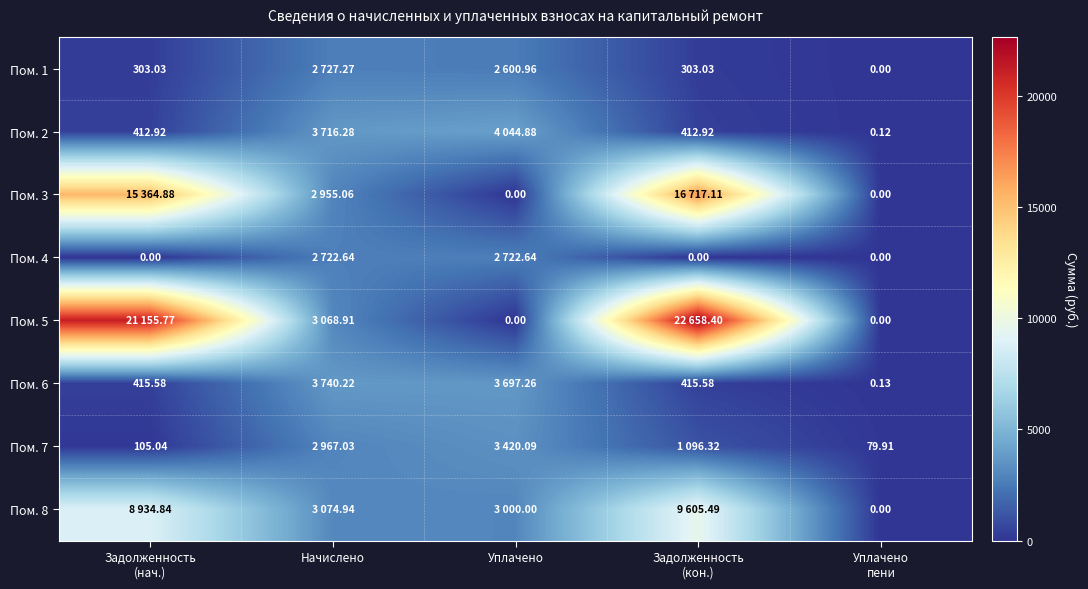

List the series in order of their peak value, lowest first.

Пом. 4, Пом. 1, Пом. 7, Пом. 6, Пом. 2, Пом. 8, Пом. 3, Пом. 5